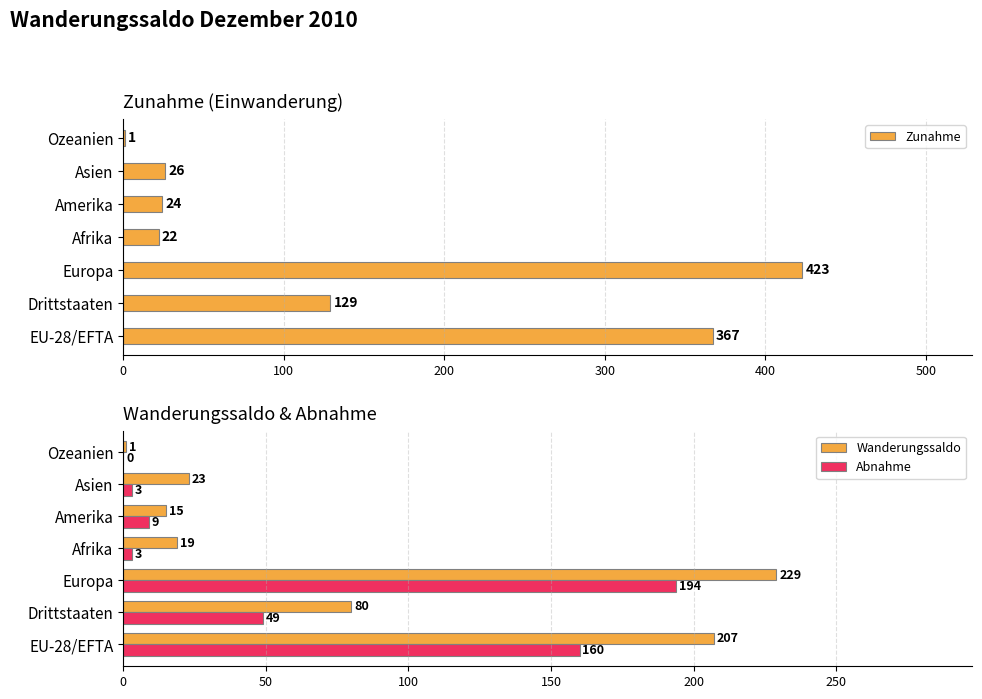

What is the difference between the maximum and second lowest values in the Zunahme series?

401